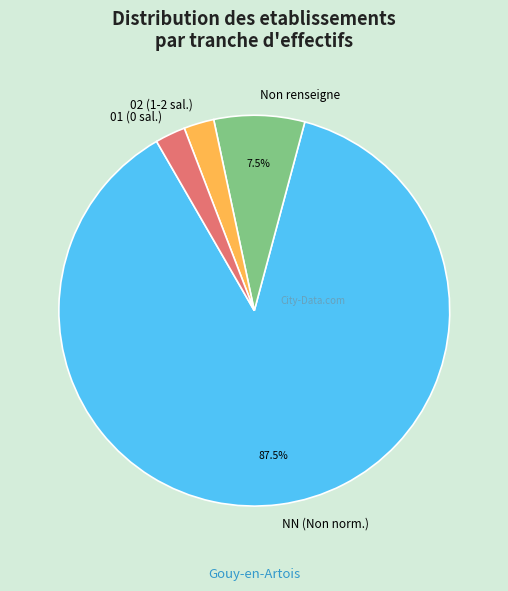

To the nearest percent, what is the difference between the largest and smallest slice percentages?

85%